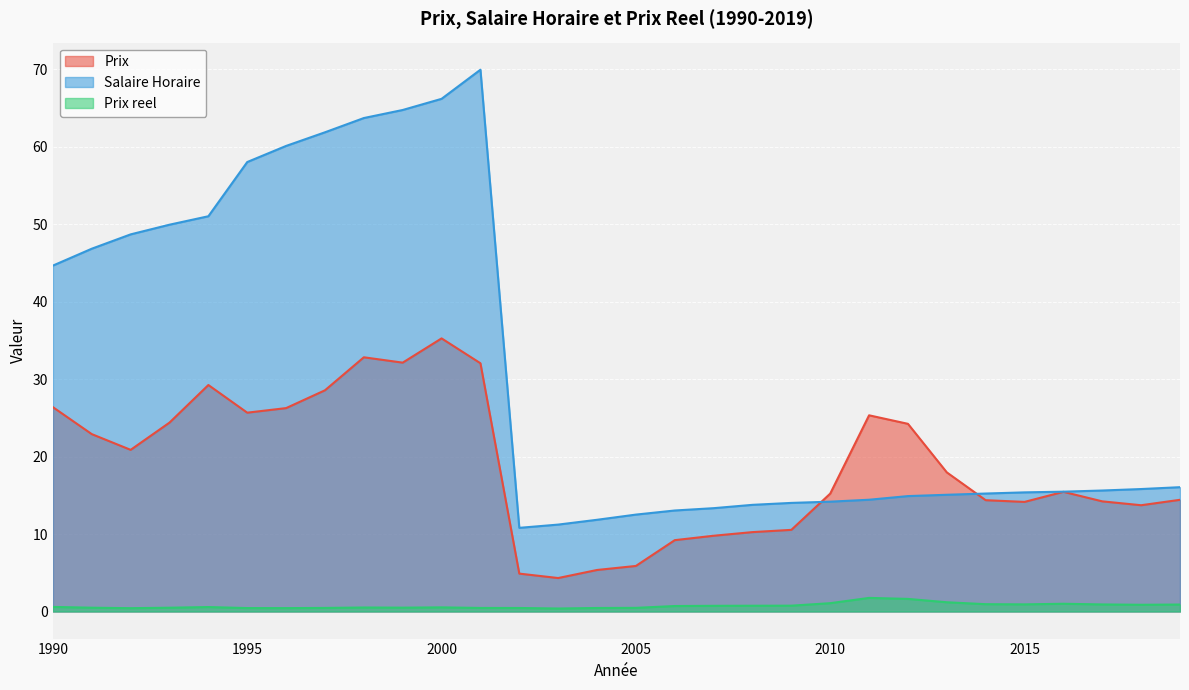

What is the average value of the Prix reel series?

0.7